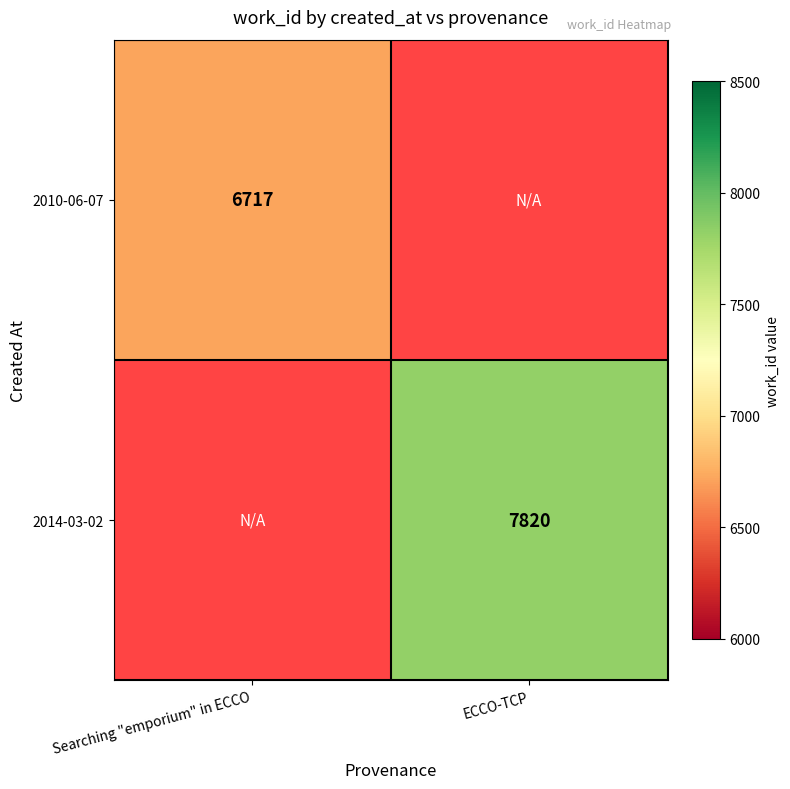

The 2010-06-07 series shows 6717 at Searching "emporium" in ECCO. True or false?

True